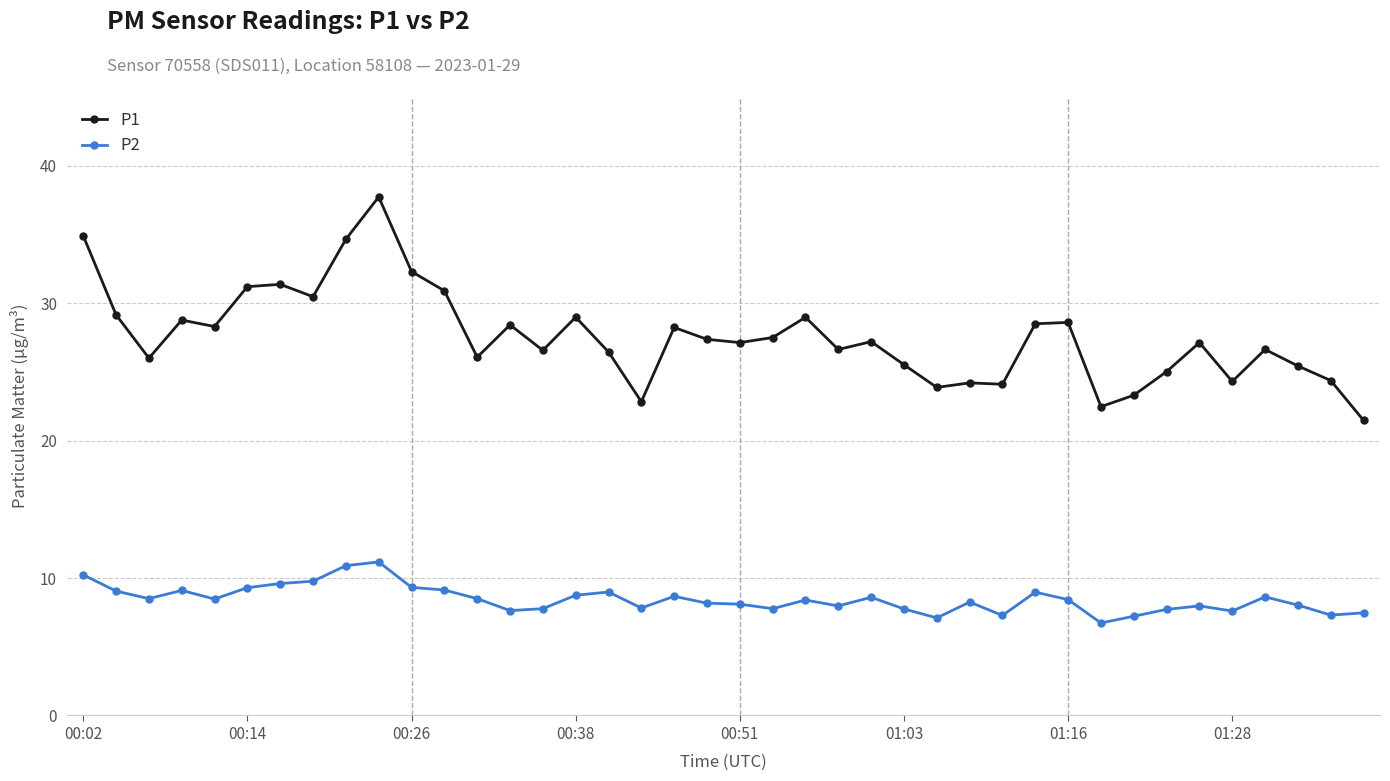

What are all the series names shown in the legend?

P1, P2